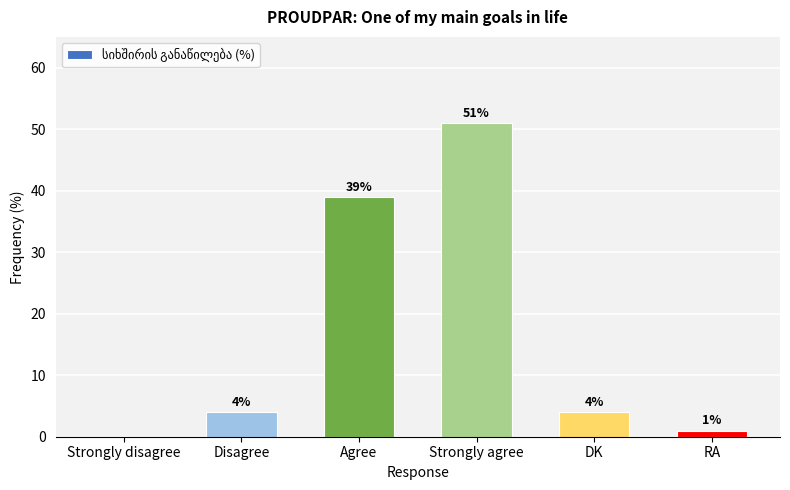

What is the maximum value shown in the chart?

51